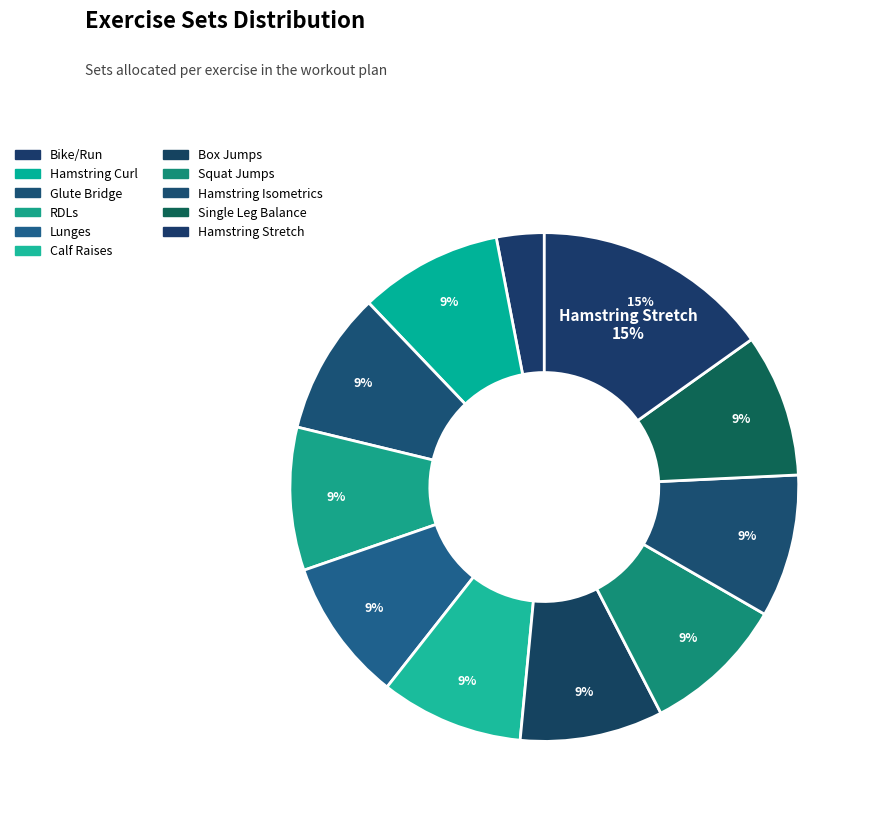

Approximately how many times larger is the value at Squat Jumps compared to Lunges?

1.0